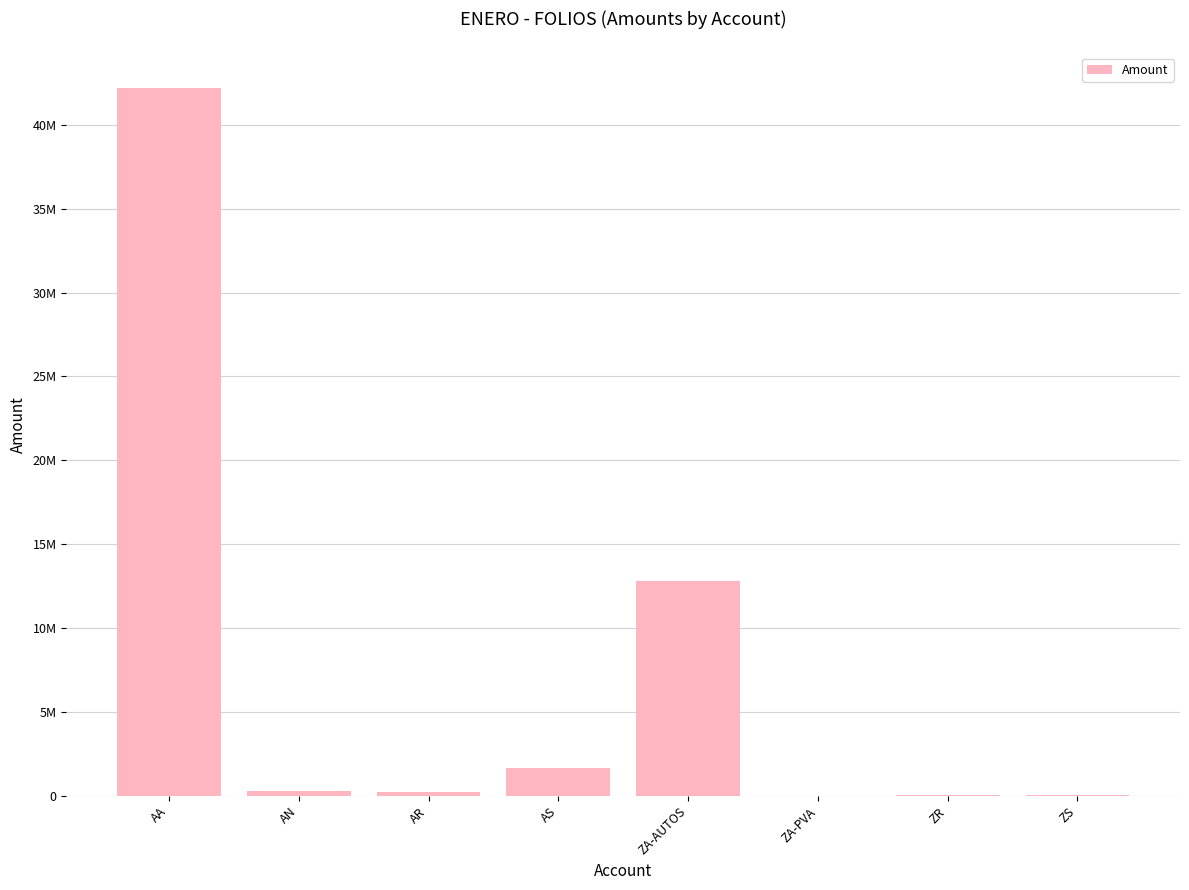

Which category has the lowest value across all series?

ZA-PVA